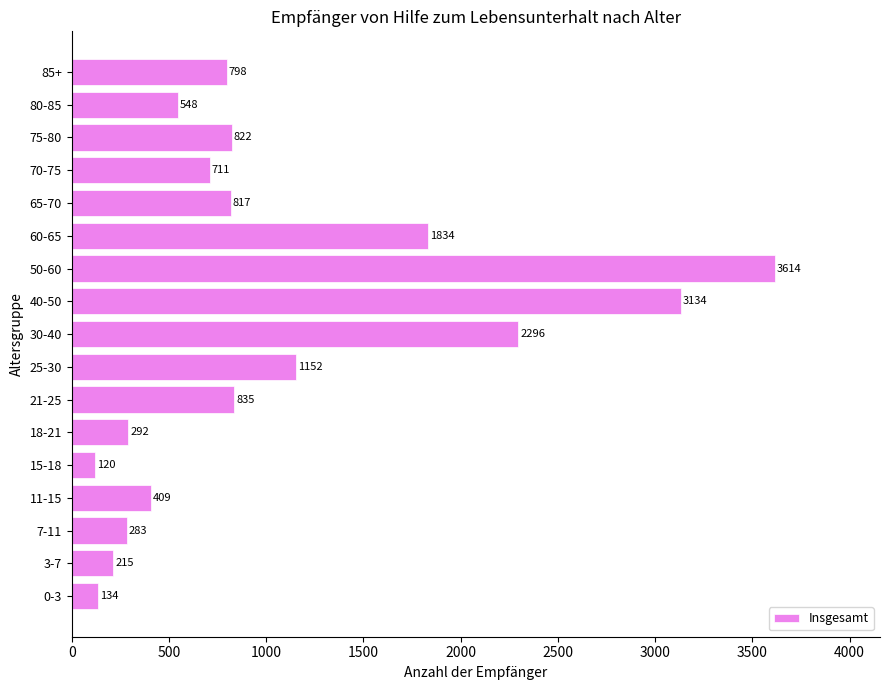

Which has a higher value, 65-70 or 40-50?

40-50